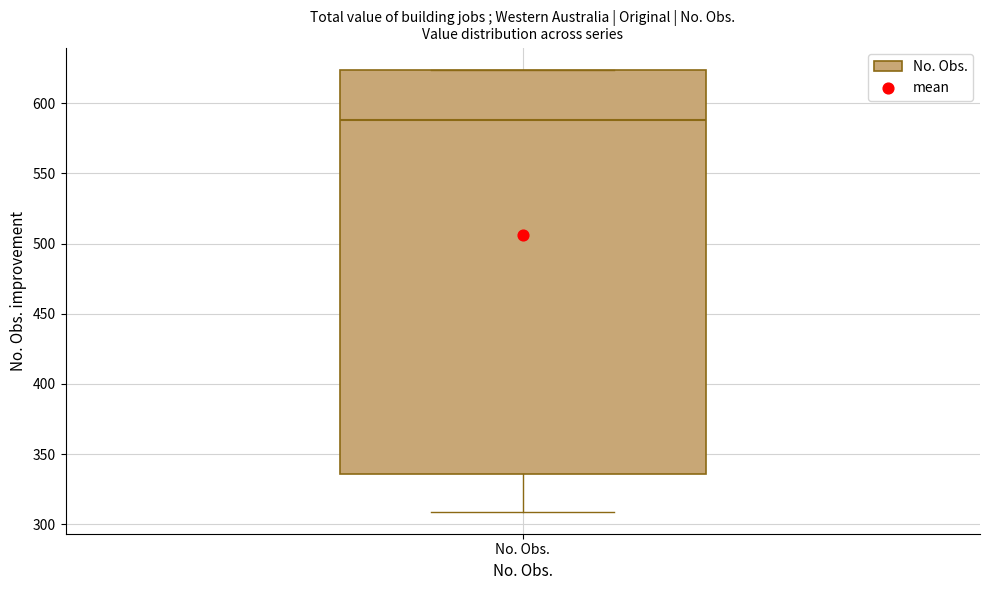

Where does the lower whisker of the box for No. Obs. end on the y-axis? The values are not printed on the chart, so give them approximately, as read against the axis.

310